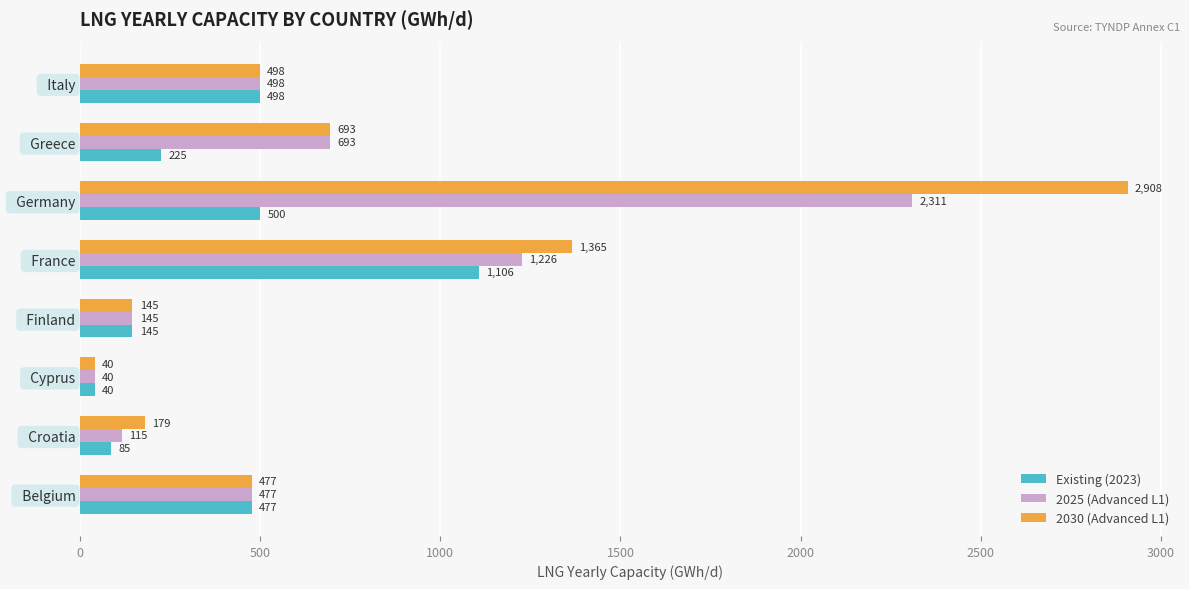

Which series has the widest spread of values?

2030 (Advanced L1)